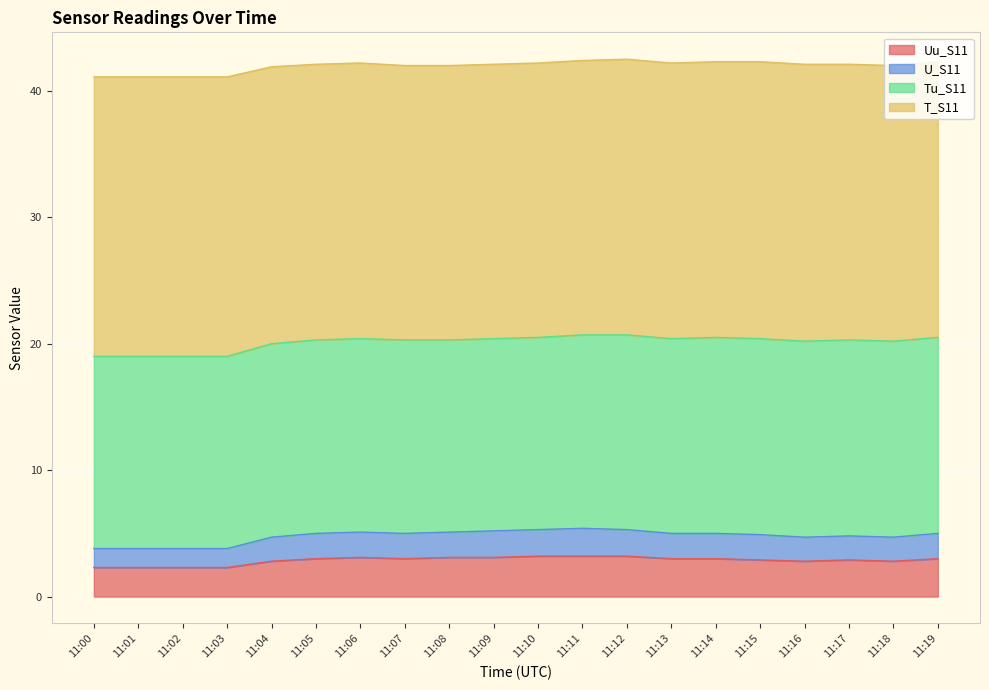

What is the total value across all series at 11:09?

42.1